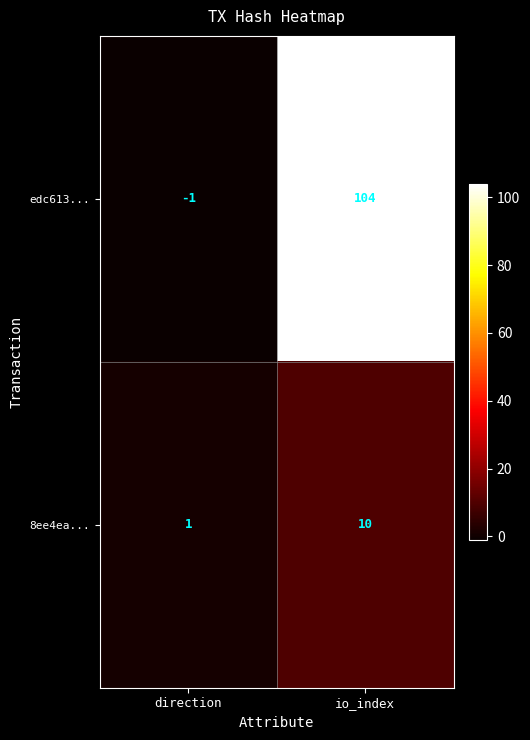

What is the total value across all series at io_index?

114